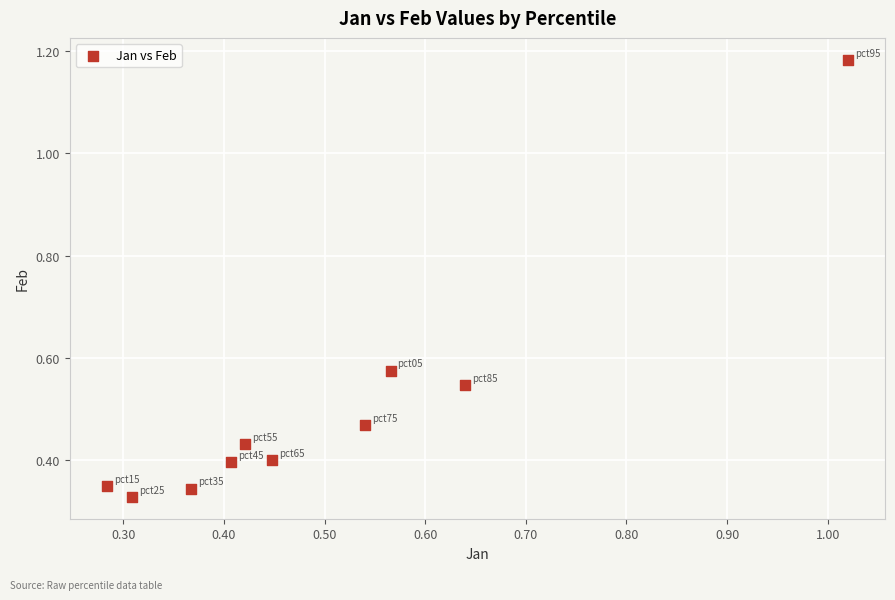

What is the range of X values (max minus min)?

0.7